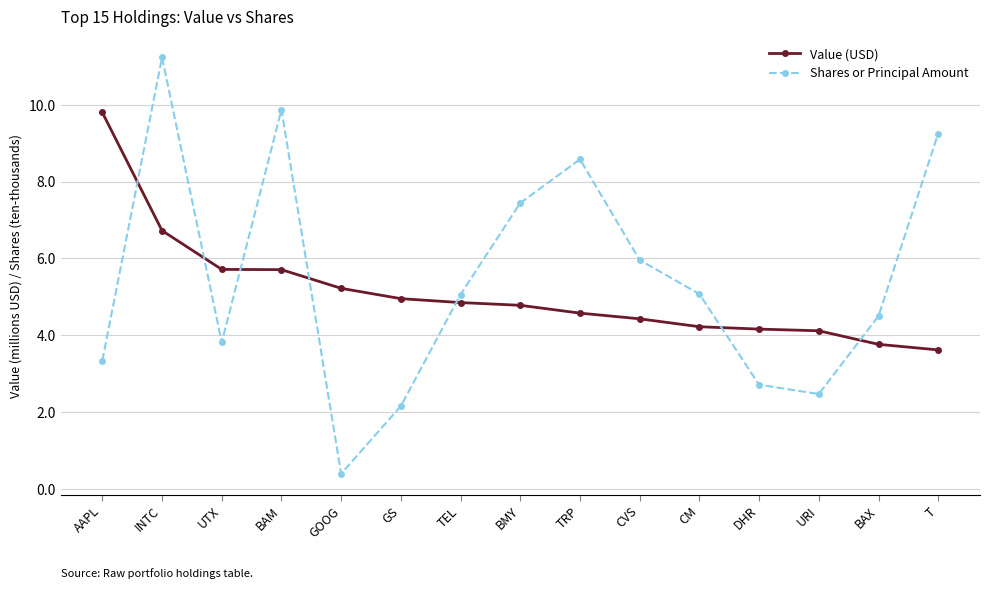

After their last crossing, which series has the higher values: Shares or Principal Amount or Value (USD)?

Shares or Principal Amount